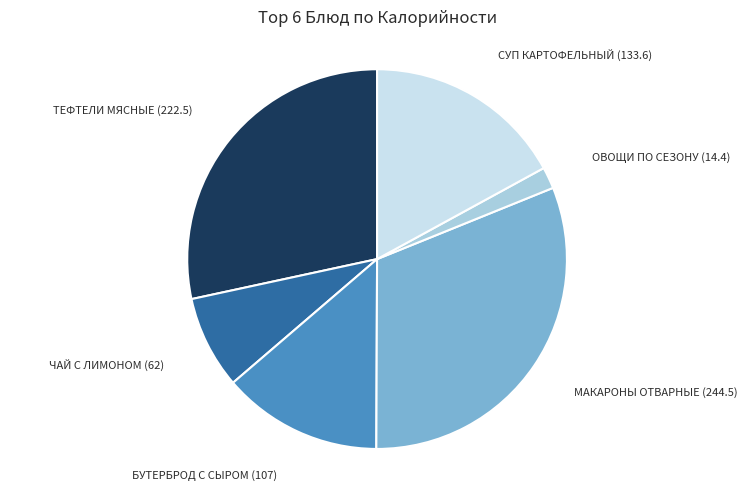

Does any single category account for the majority?

No